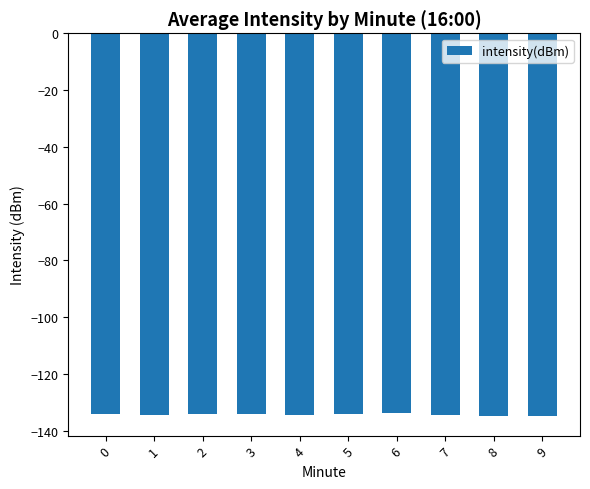

What is the value of the 3rd bar from the left?

-134.2